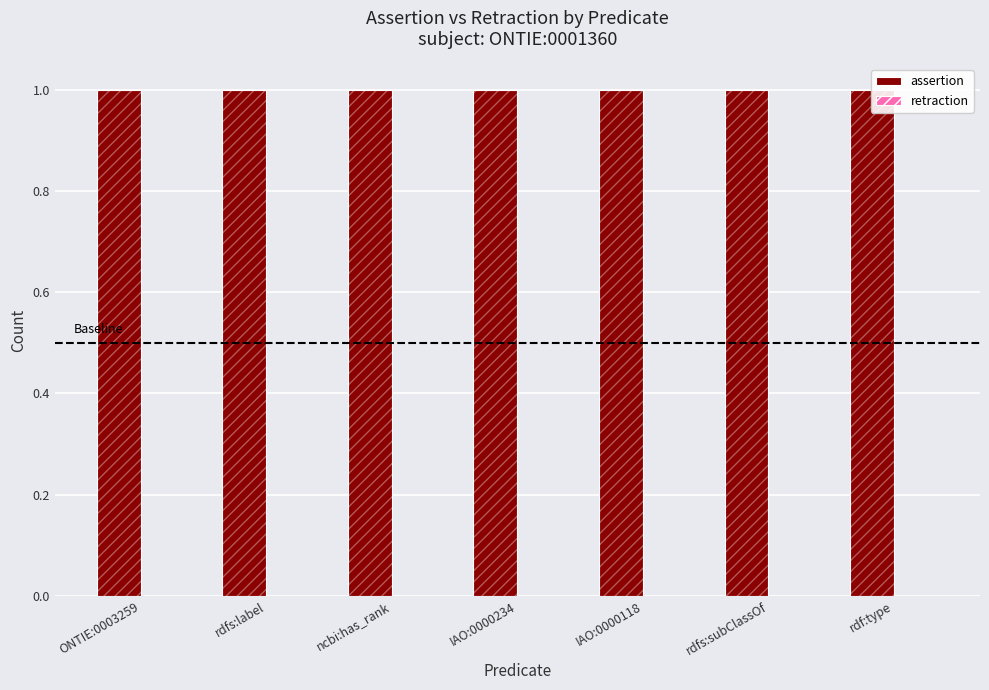

What is the highest value of the assertion series?

1